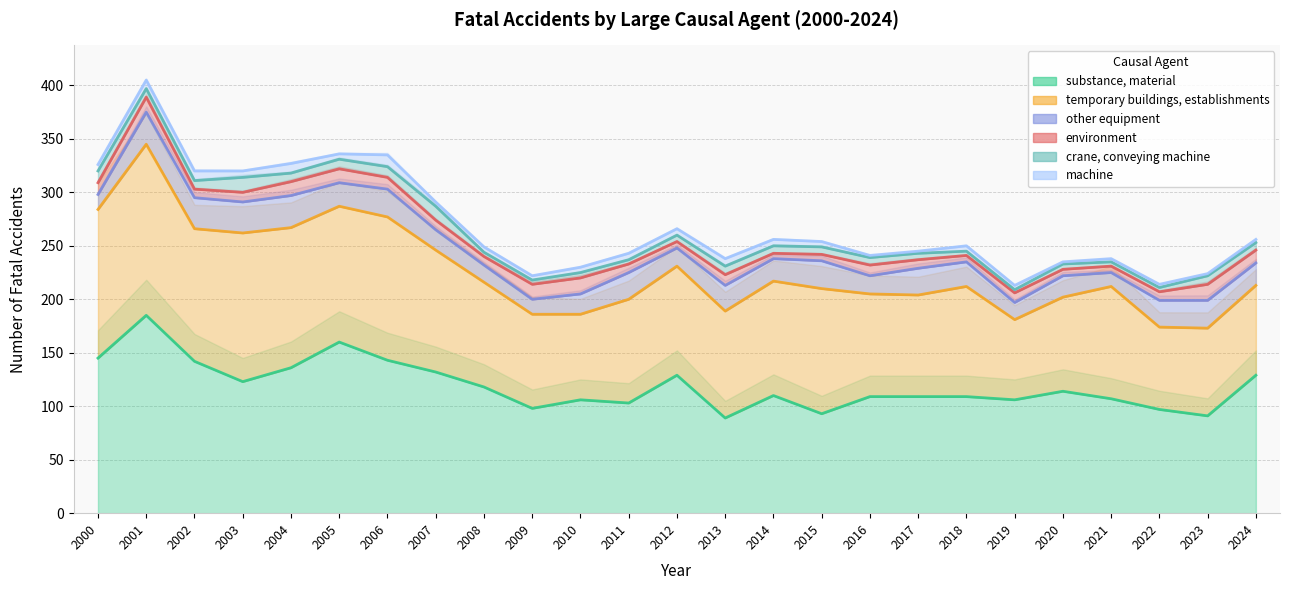

What is the total value across all series at 2004?

327